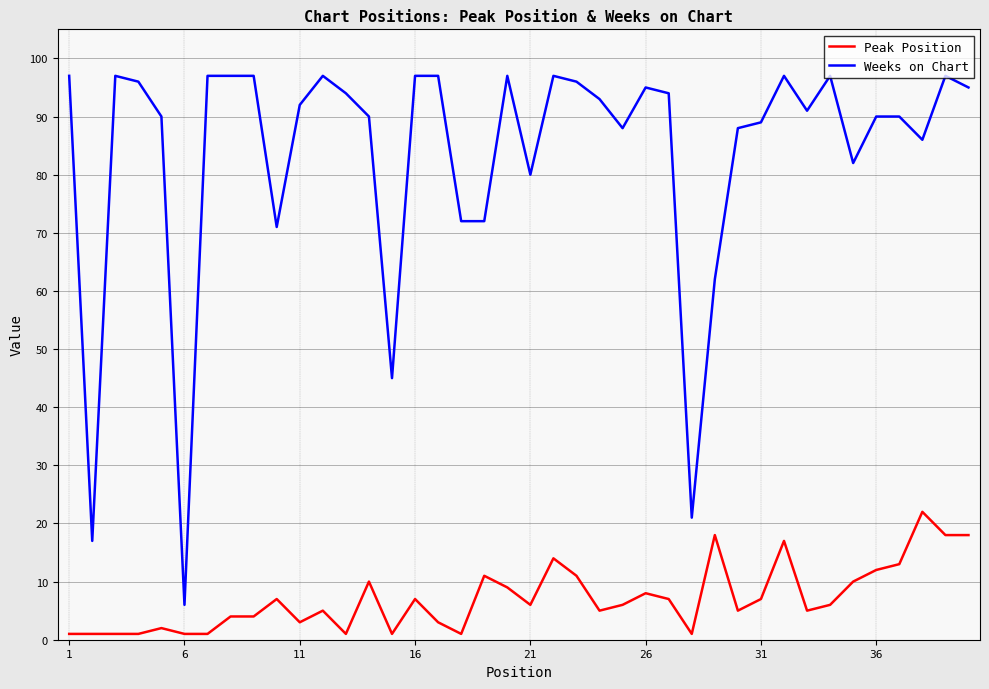

What is the maximum value for Weeks on Chart?

97